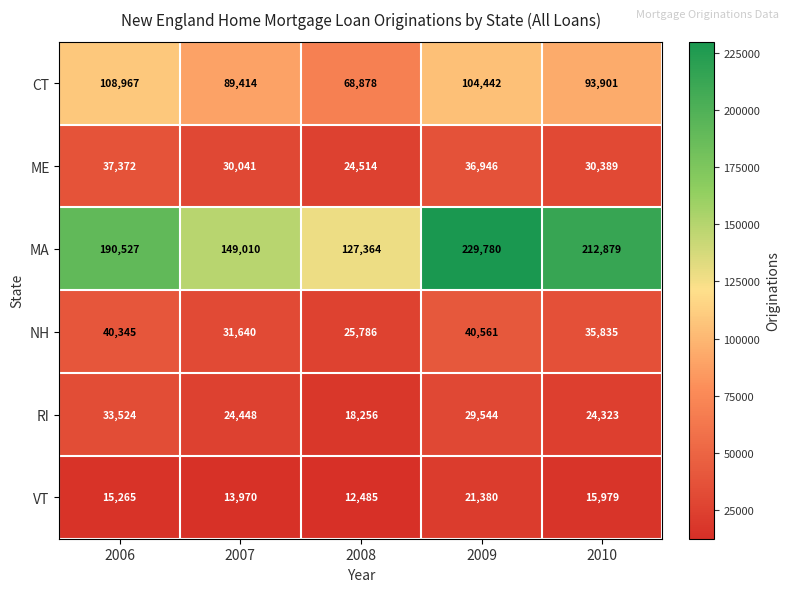

Which label corresponds to the largest value in the chart?

2009